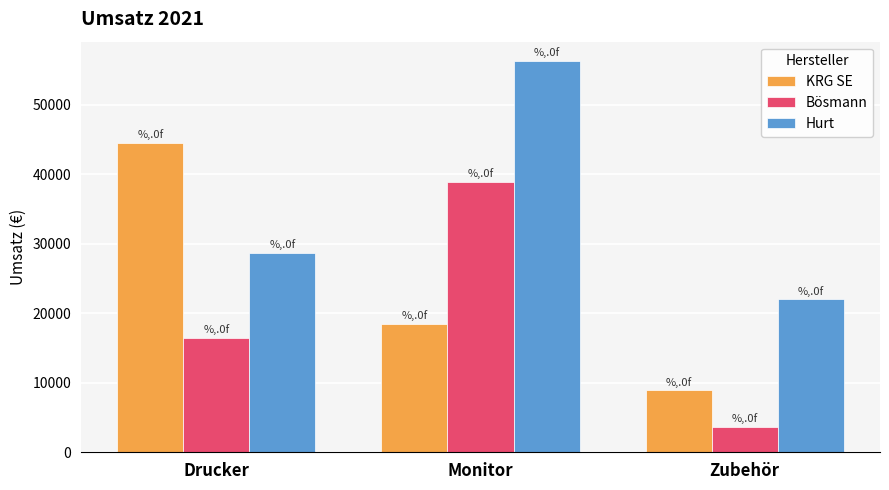

What is the label of the 3rd bar from the right?

Drucker